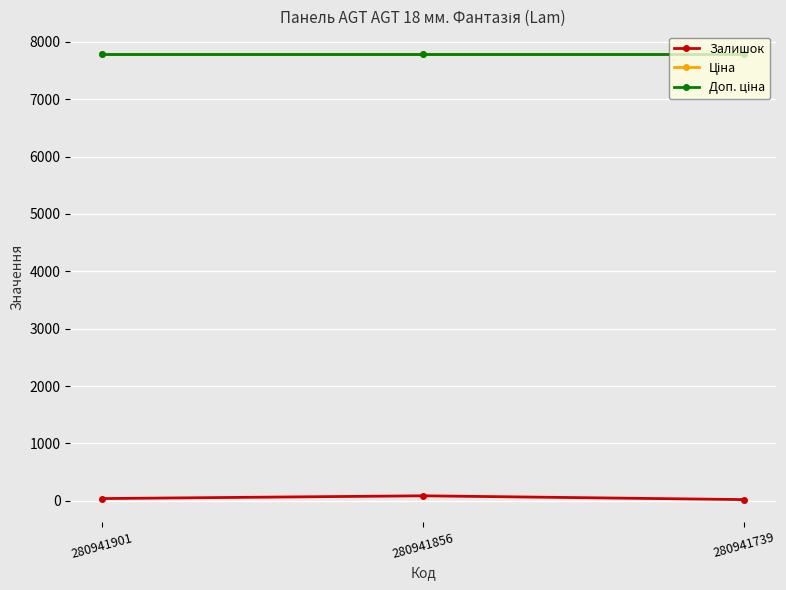

At which category is the sum across all series the highest?

280941856